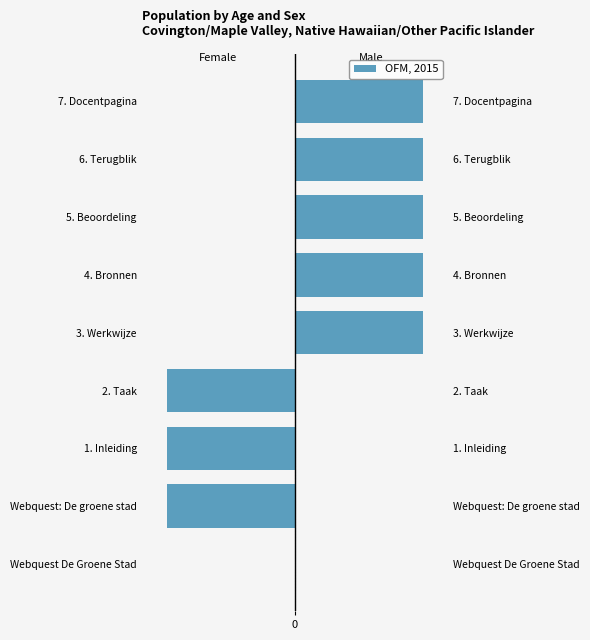

What is the average value?

-735912